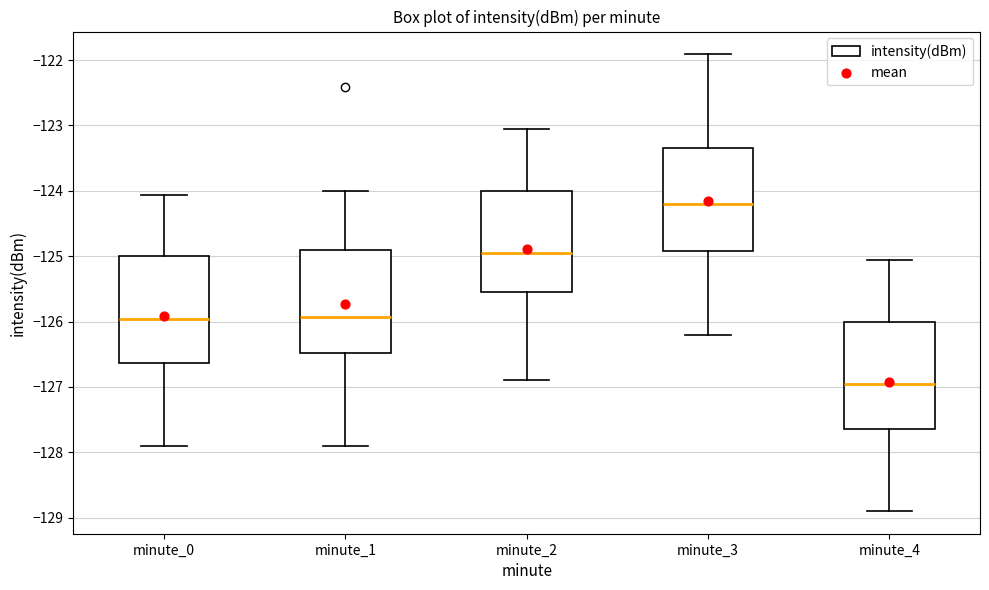

Reading left to right, transcribe this box plot: for each box, give where its median line is, the range the box spans, and where its two whiskers end, as read against the y-axis. The values are not printed on the chart, so give them approximately, as read against the axis.

minute_0: median -126.0, box -126.6 to -125.0, whiskers -127.9 to -124.1
minute_1: median -125.9, box -126.5 to -124.9, whiskers -127.9 to -124.0
minute_2: median -125.0, box -125.5 to -124.0, whiskers -126.9 to -123.1
minute_3: median -124.2, box -124.9 to -123.3, whiskers -126.2 to -121.9
minute_4: median -127.0, box -127.6 to -126.0, whiskers -128.9 to -125.1